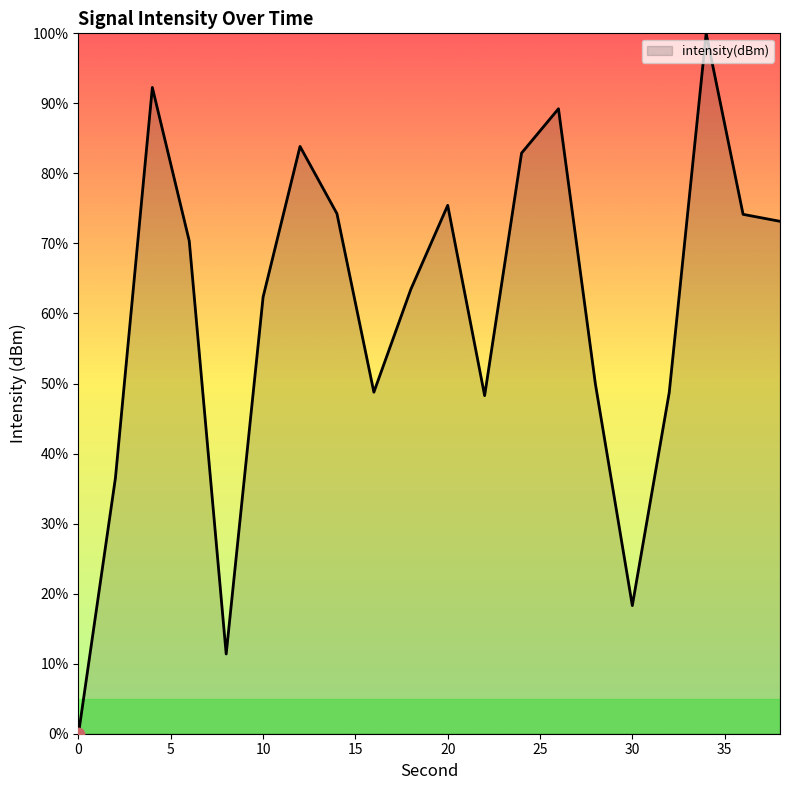

What is the difference between the maximum and minimum values?

100.0